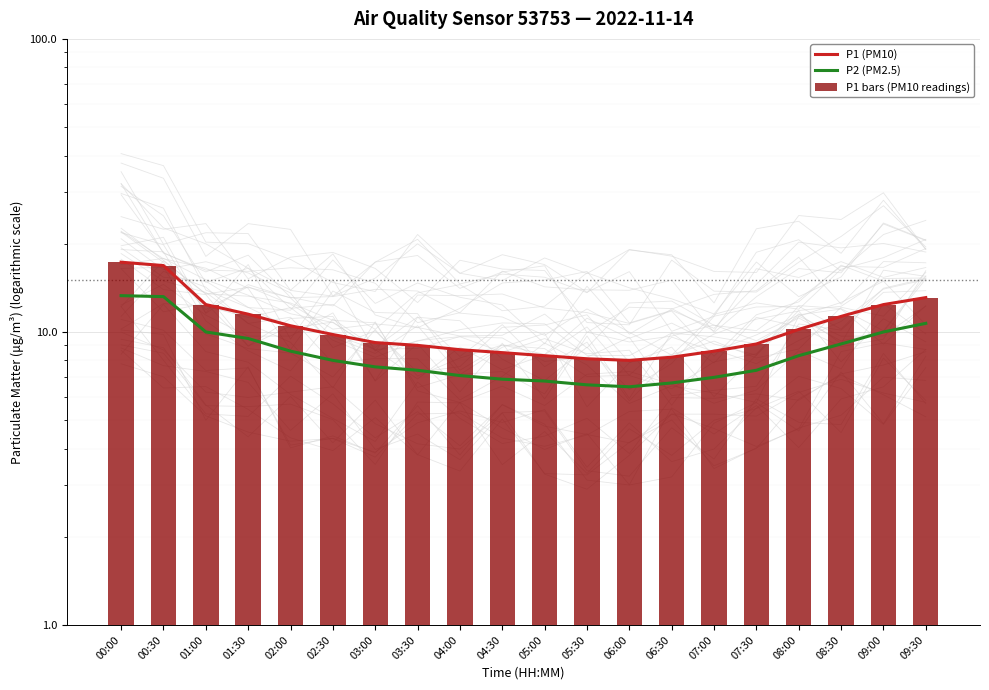

At how many categories does at least one series exceed 11?

7